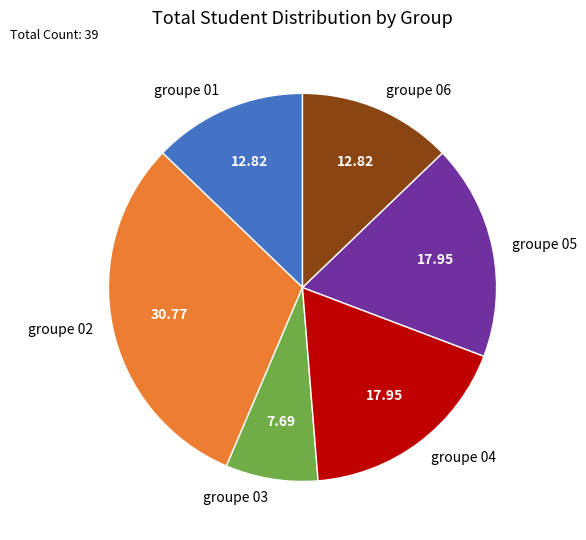

Which has a higher value, groupe 03 or groupe 01?

groupe 01